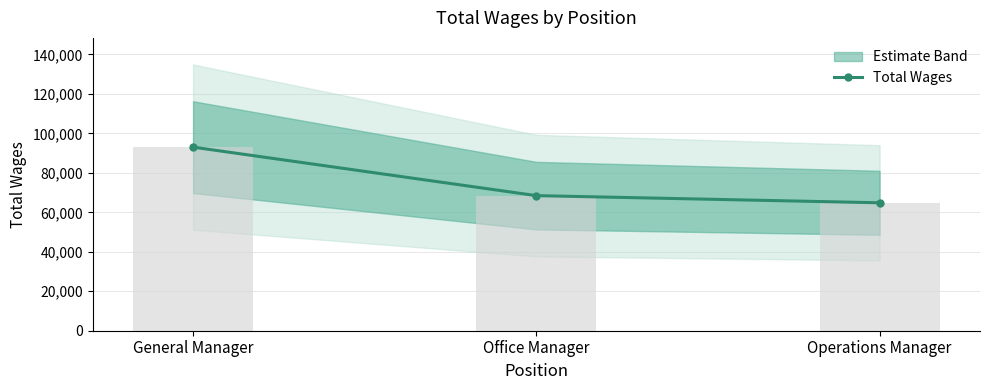

Where does the data first go above 68453?

General Manager